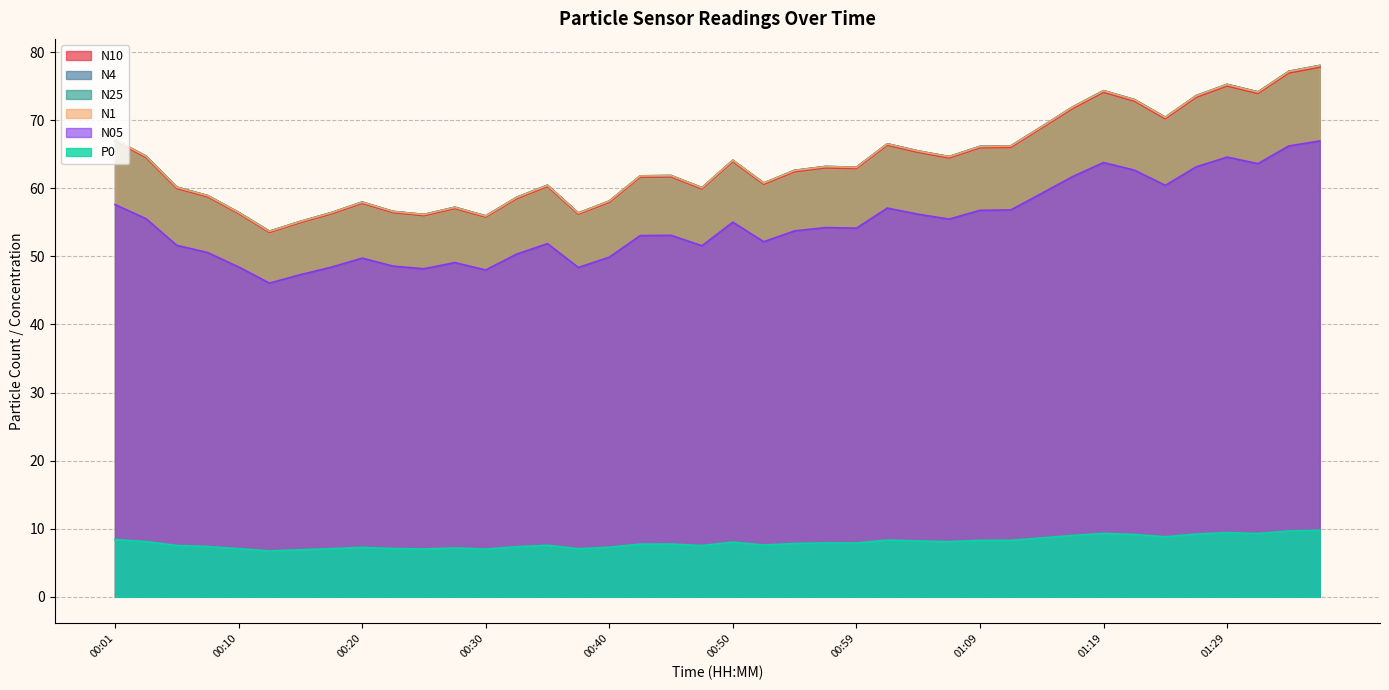

True or false: P0 and N25 intersect in this chart.

False